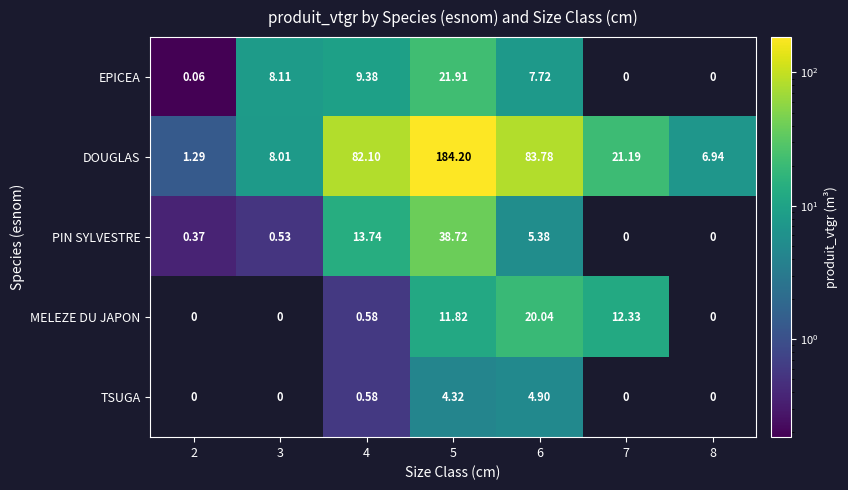

Which series changed the most between 2 and 3?

EPICEA